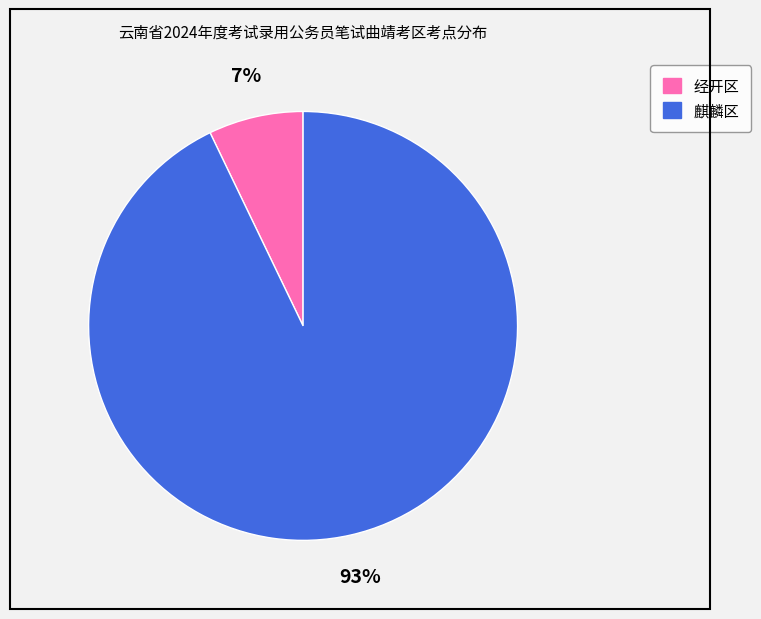

To the nearest percent, what portion does 经开区 represent?

7%